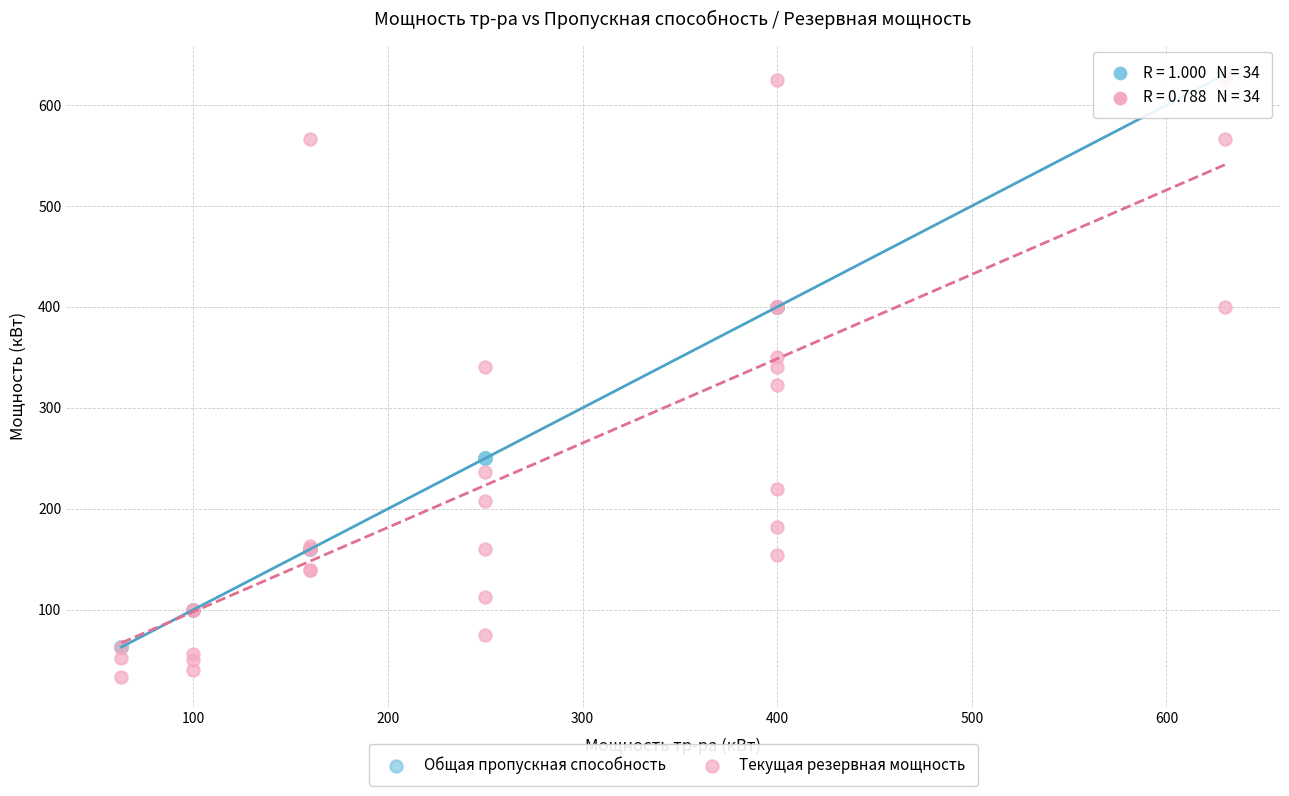

Which series has the widest spread of Y values?

Текущая резервная мощность